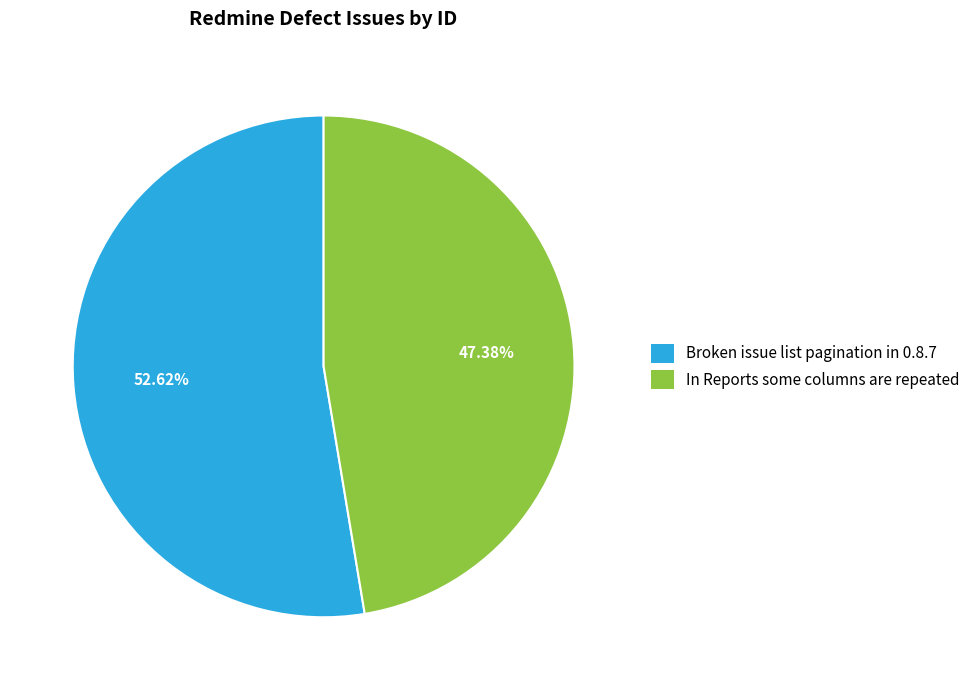

To the nearest percent, what percentage of the pie is In Reports some columns are repeated?

47%